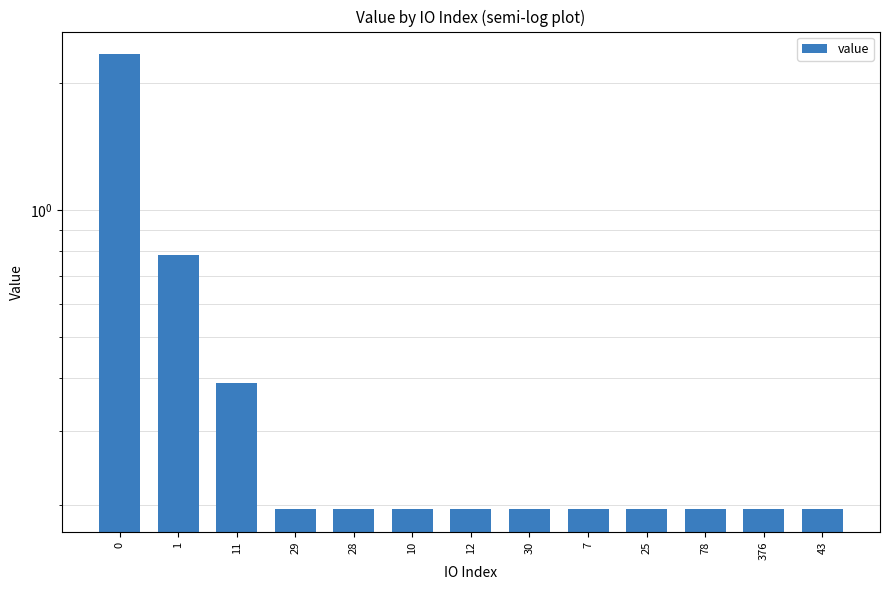

What is the average value?

0.4